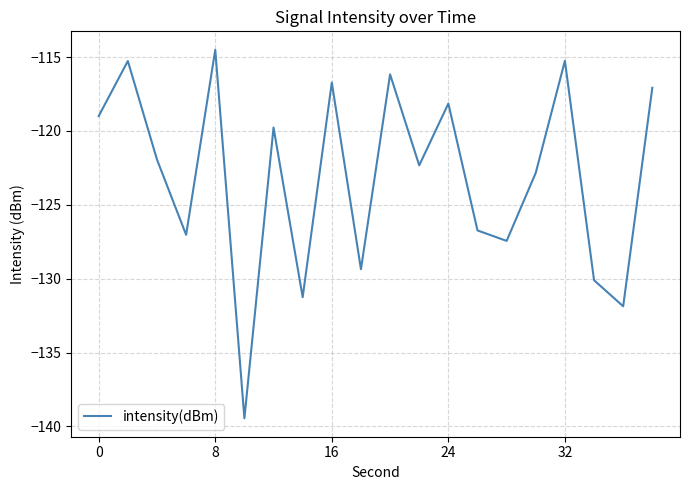

What is the smallest value displayed?

-139.5